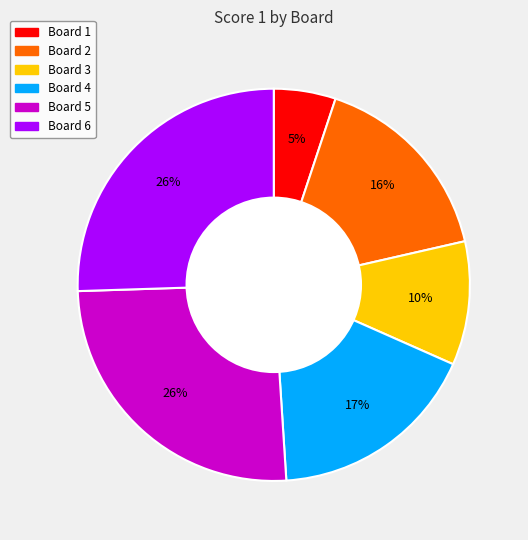

Is Board 1 the majority of the pie?

No